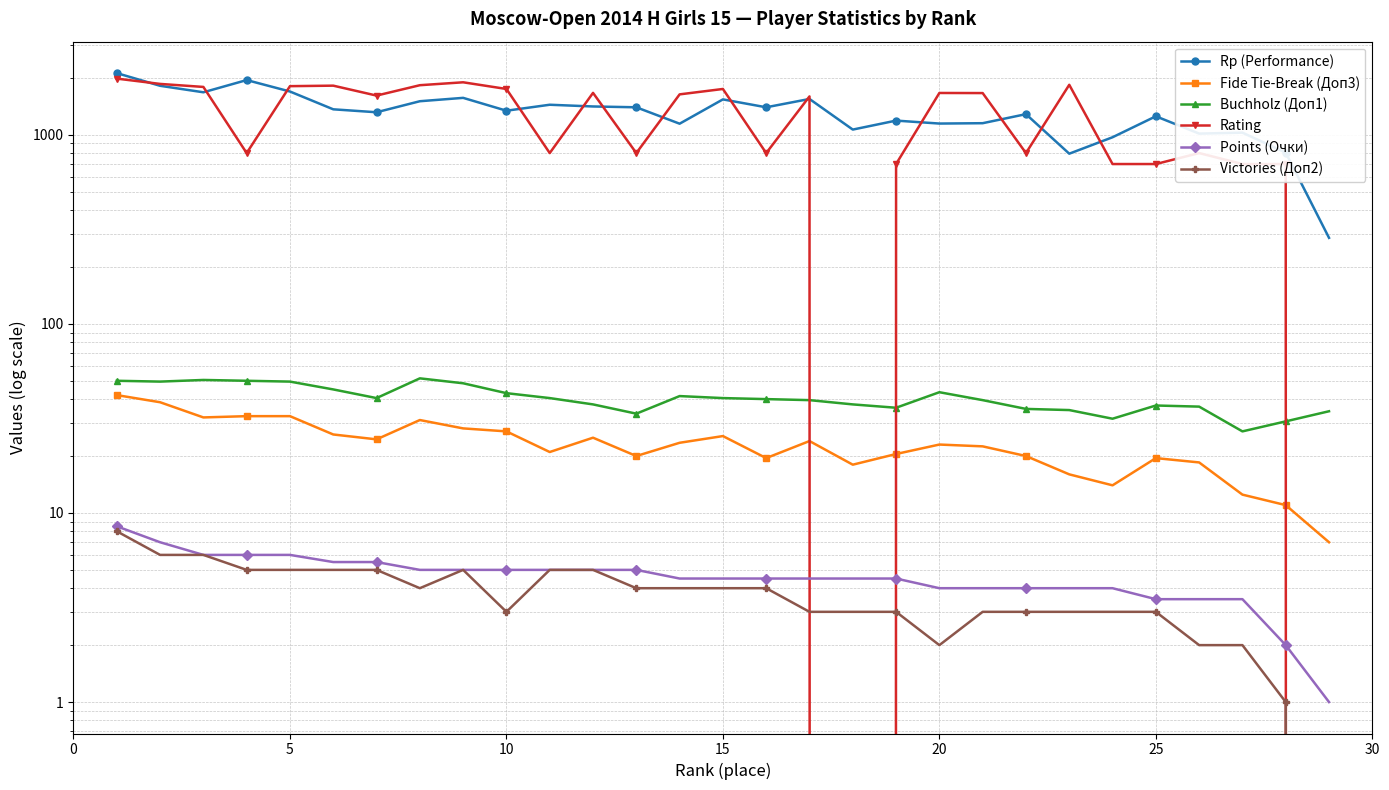

Is it true that Points (Очки) equals 2.7 at 22?

False